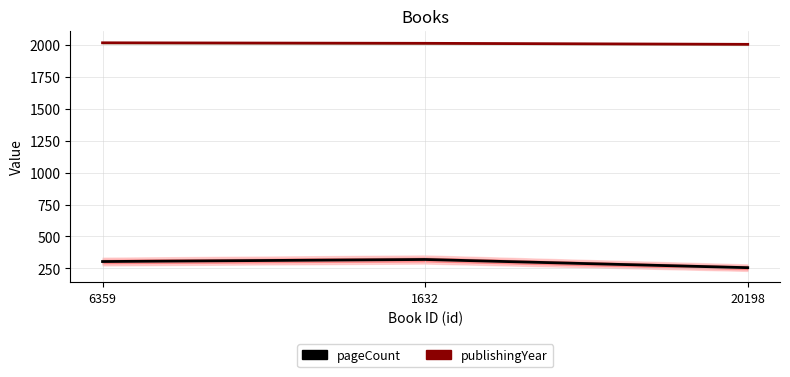

Which category has the lowest value in the pageCount series?

20198